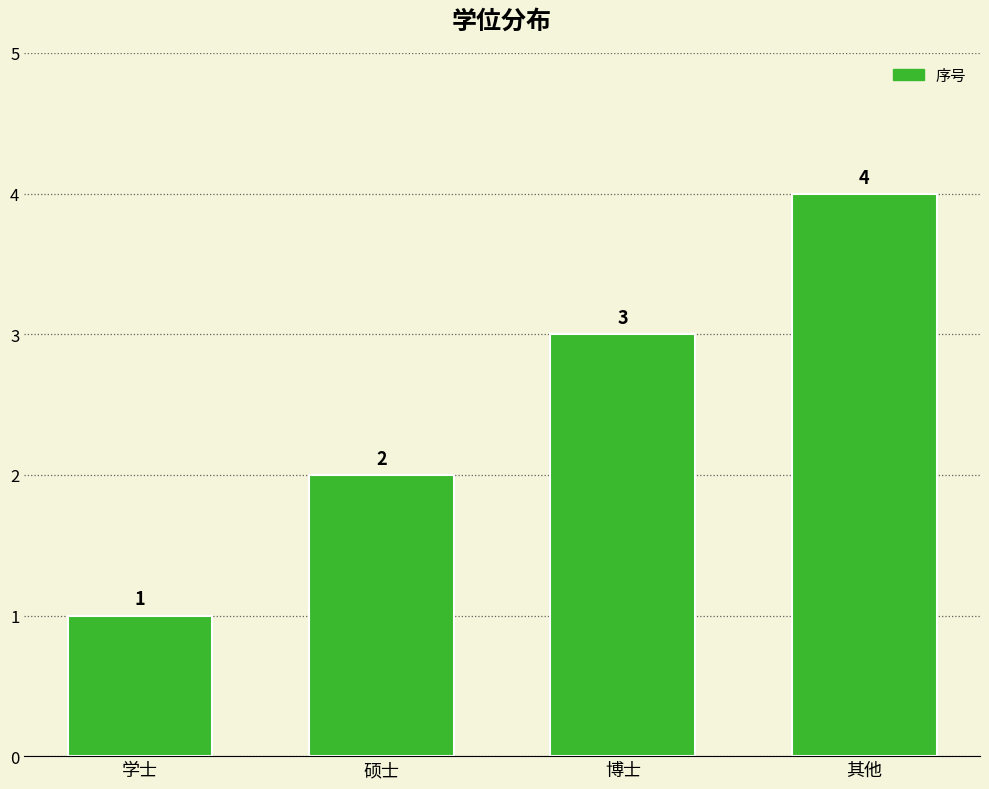

Reading right to left, extract all data points from this chart.

4	3	2	1